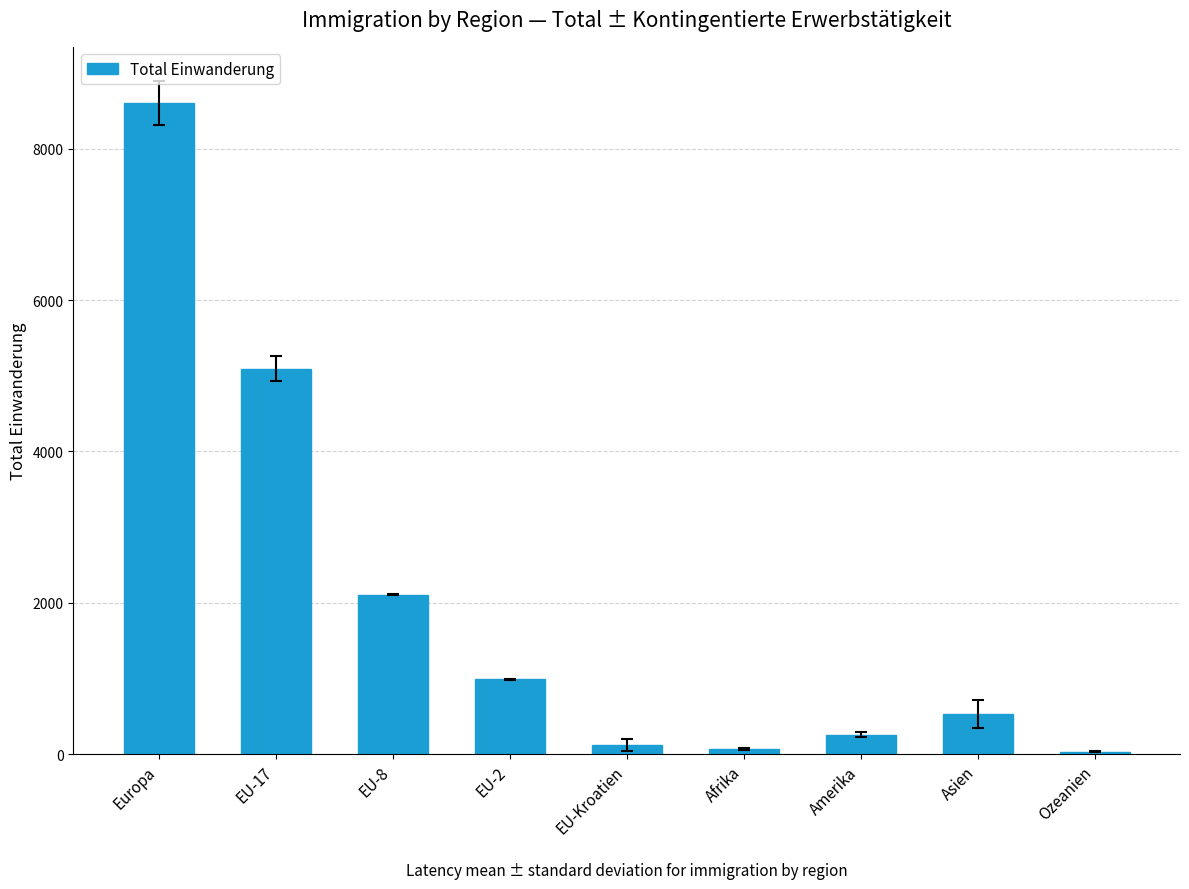

At which label is the value closest to 4321?

EU-17